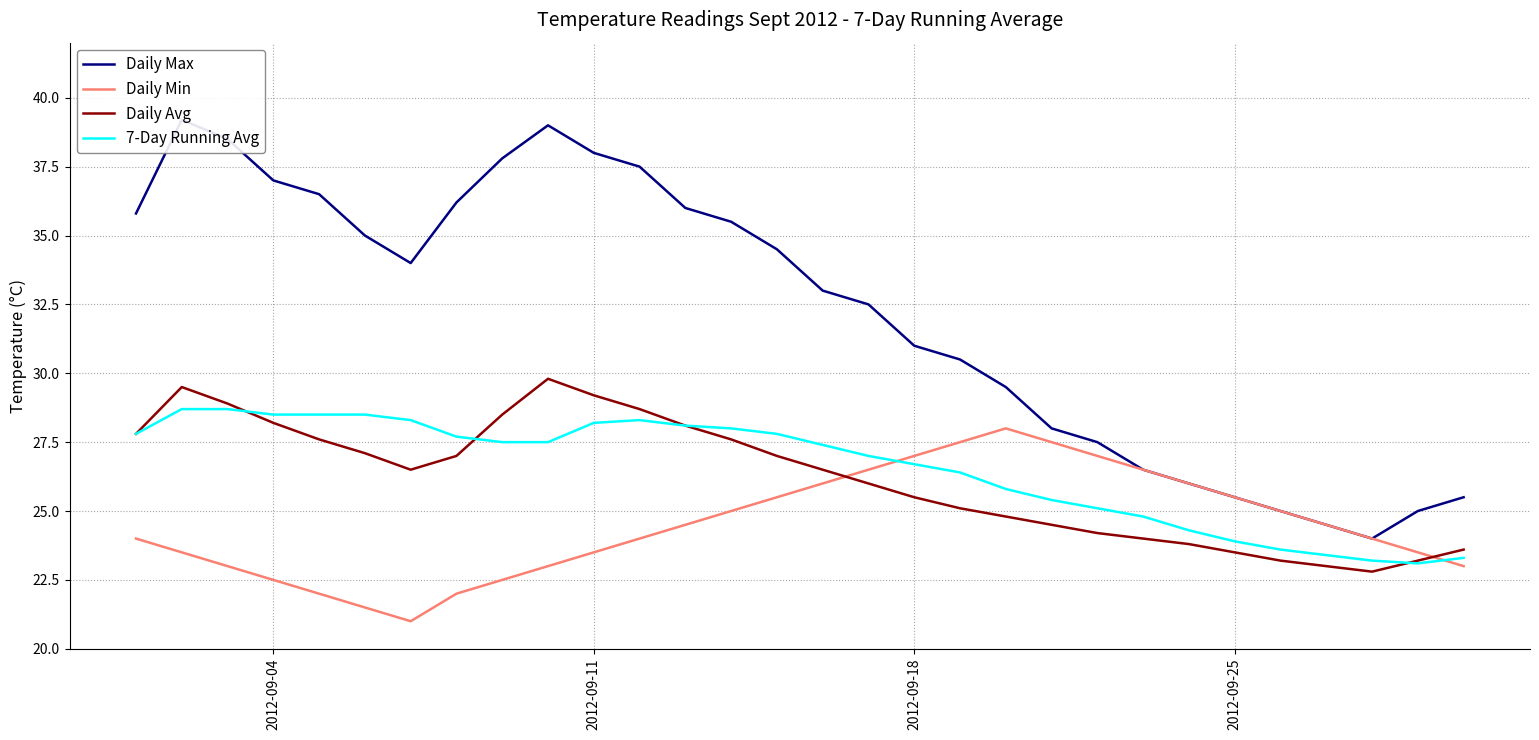

What is the maximum value for Daily Min?

28.0